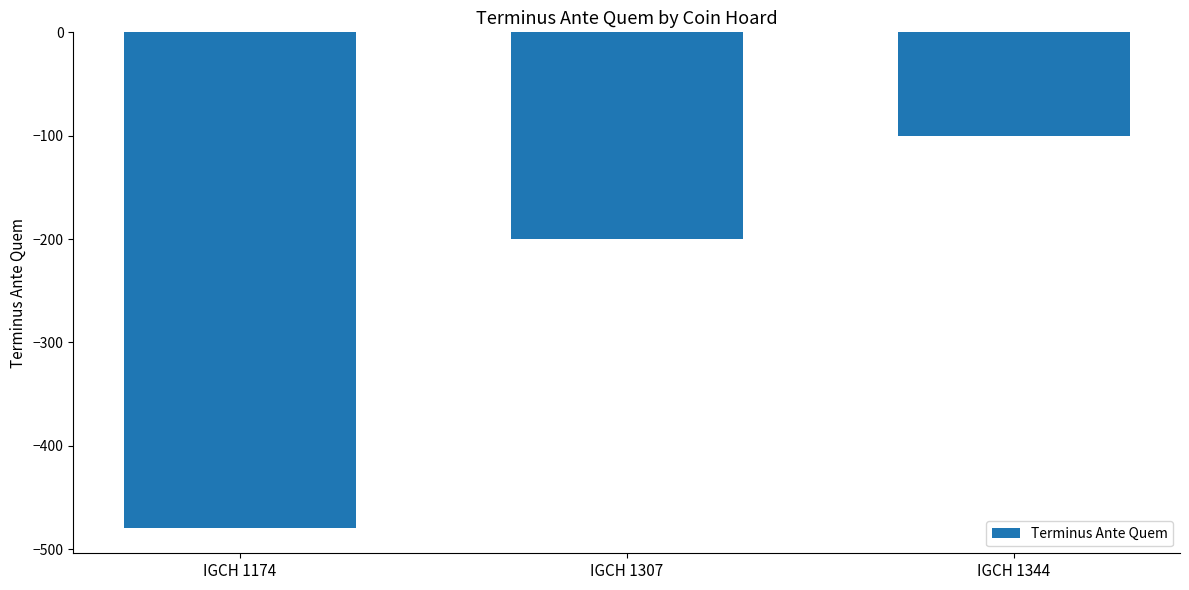

Count the number of data series in this chart.

1